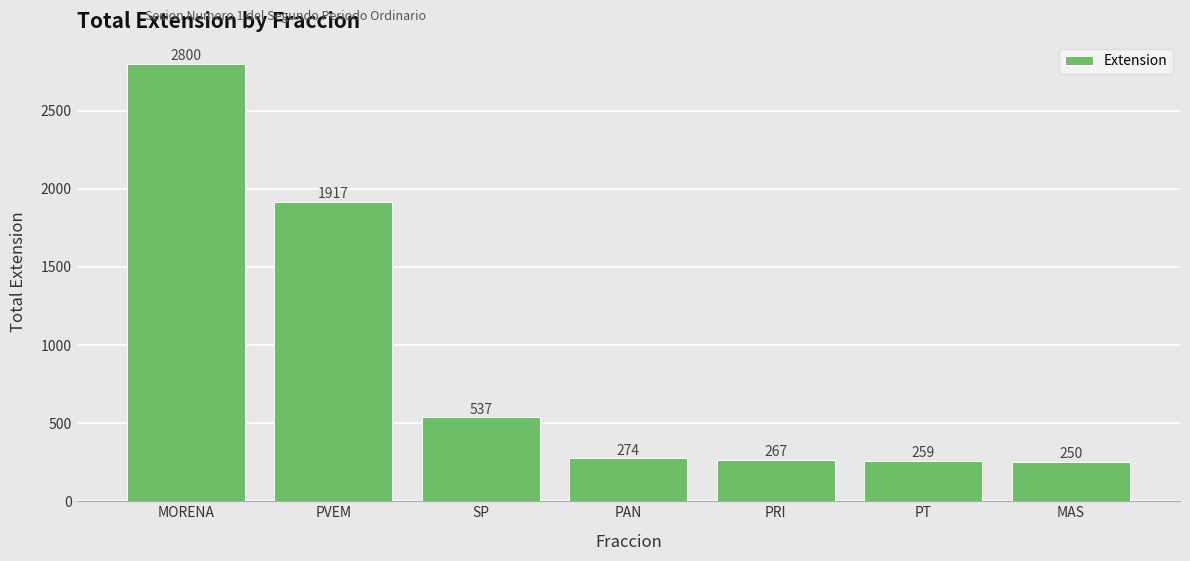

What is the label of the 3rd bar from the left?

SP